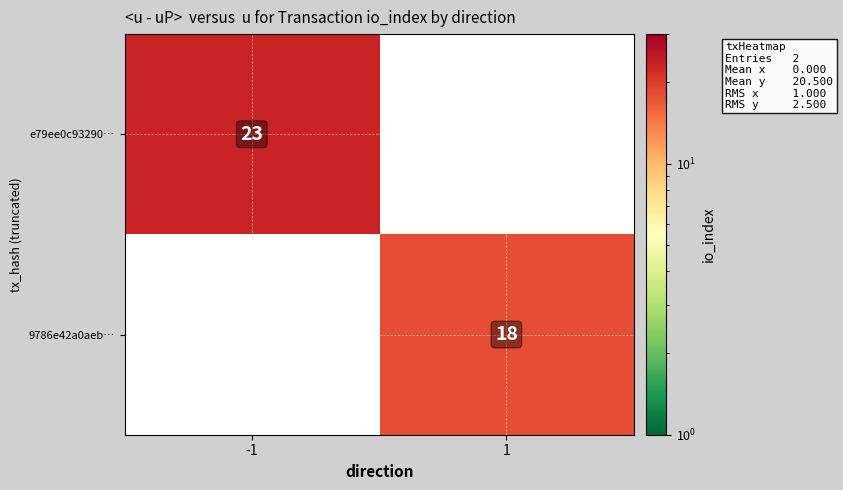

True or false: 9786e42a0aeb… has a value of 26 at 1.

False